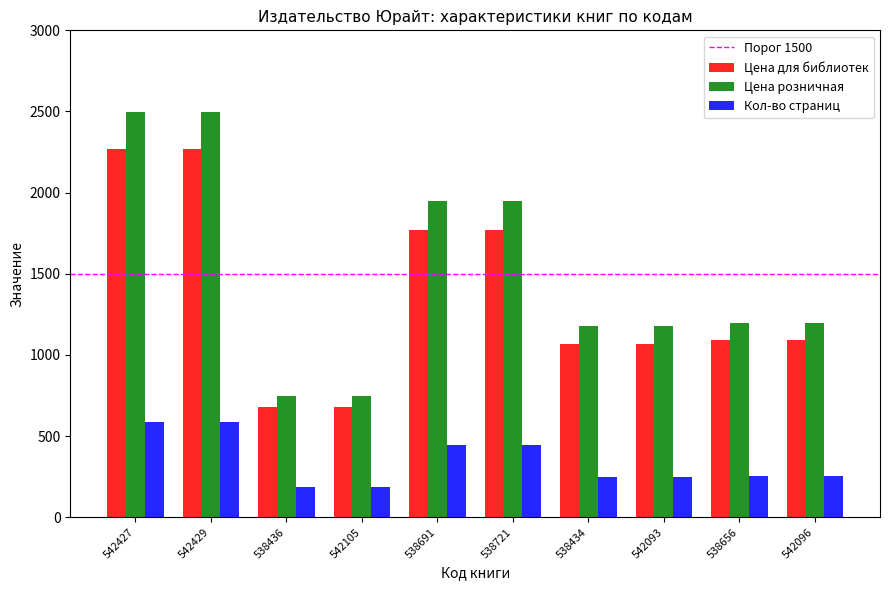

At 542105, list the series in order from smallest to largest.

Кол-во страниц, Цена для библиотек, Цена розничная